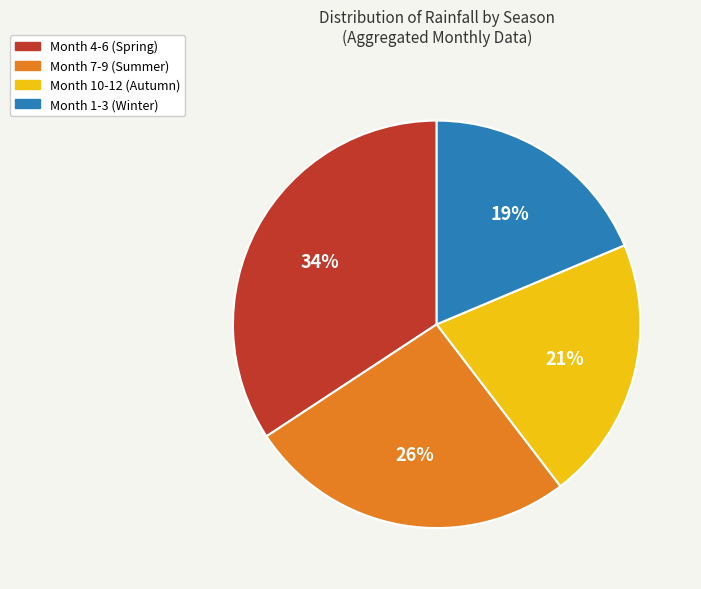

What is the smallest slice in the pie chart?

Month 1-3 (Winter)